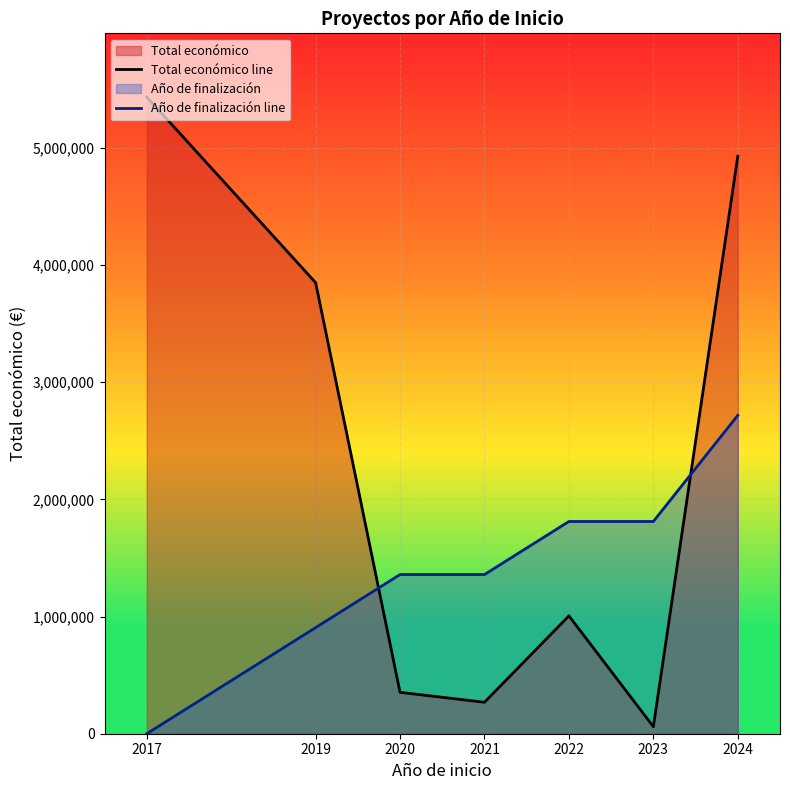

At which label does Año de finalización line reach its peak?

2024